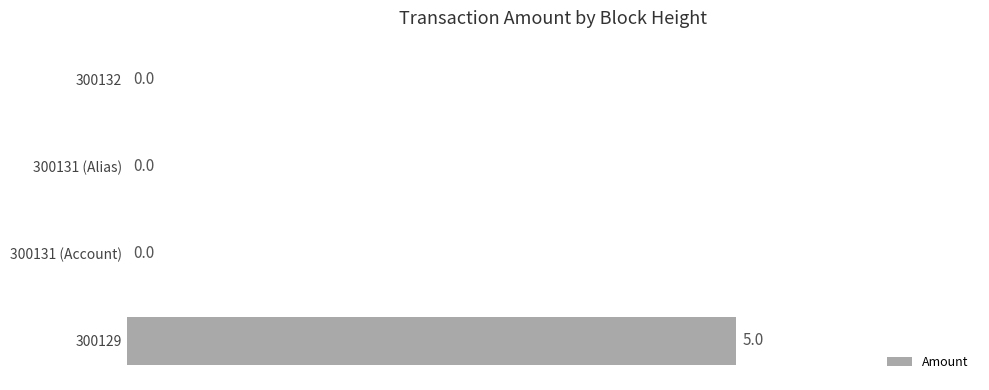

How many series are shown in this chart?

1